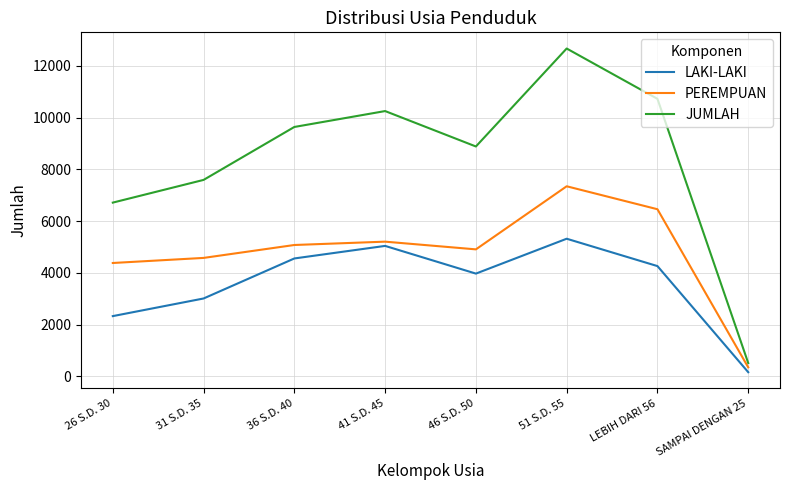

Is it true that PEREMPUAN equals 3401 at LEBIH DARI 56?

False